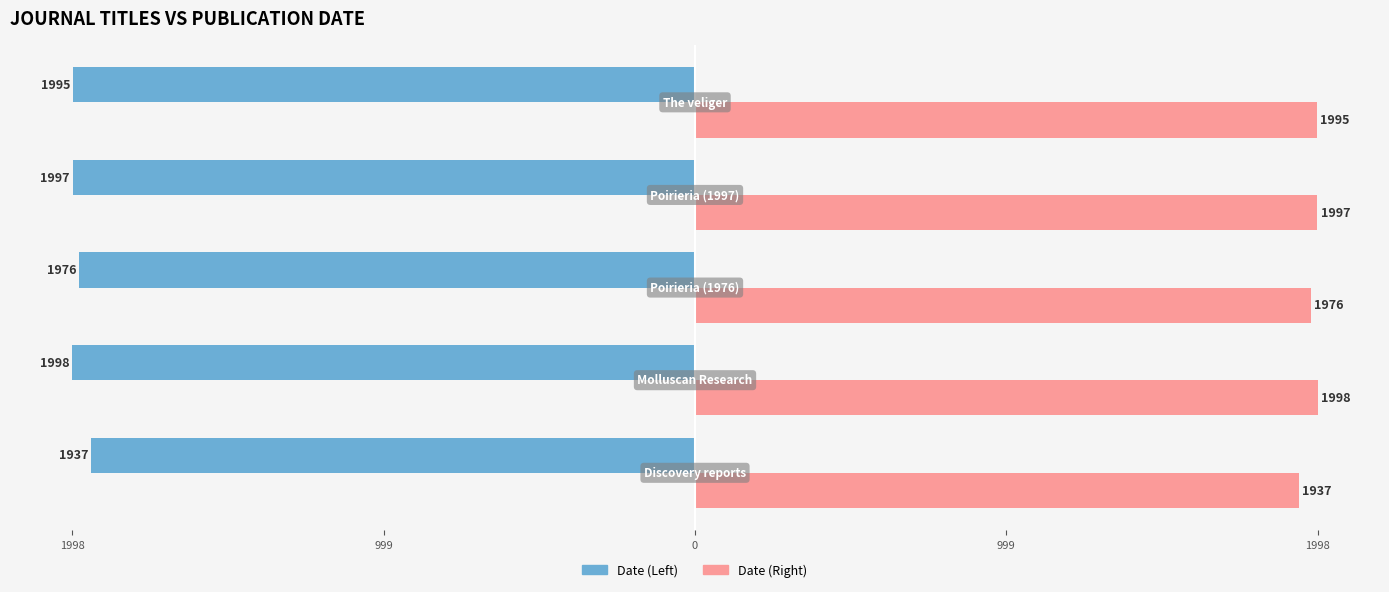

What are all the series names shown in the legend?

Date (Left), Date (Right)